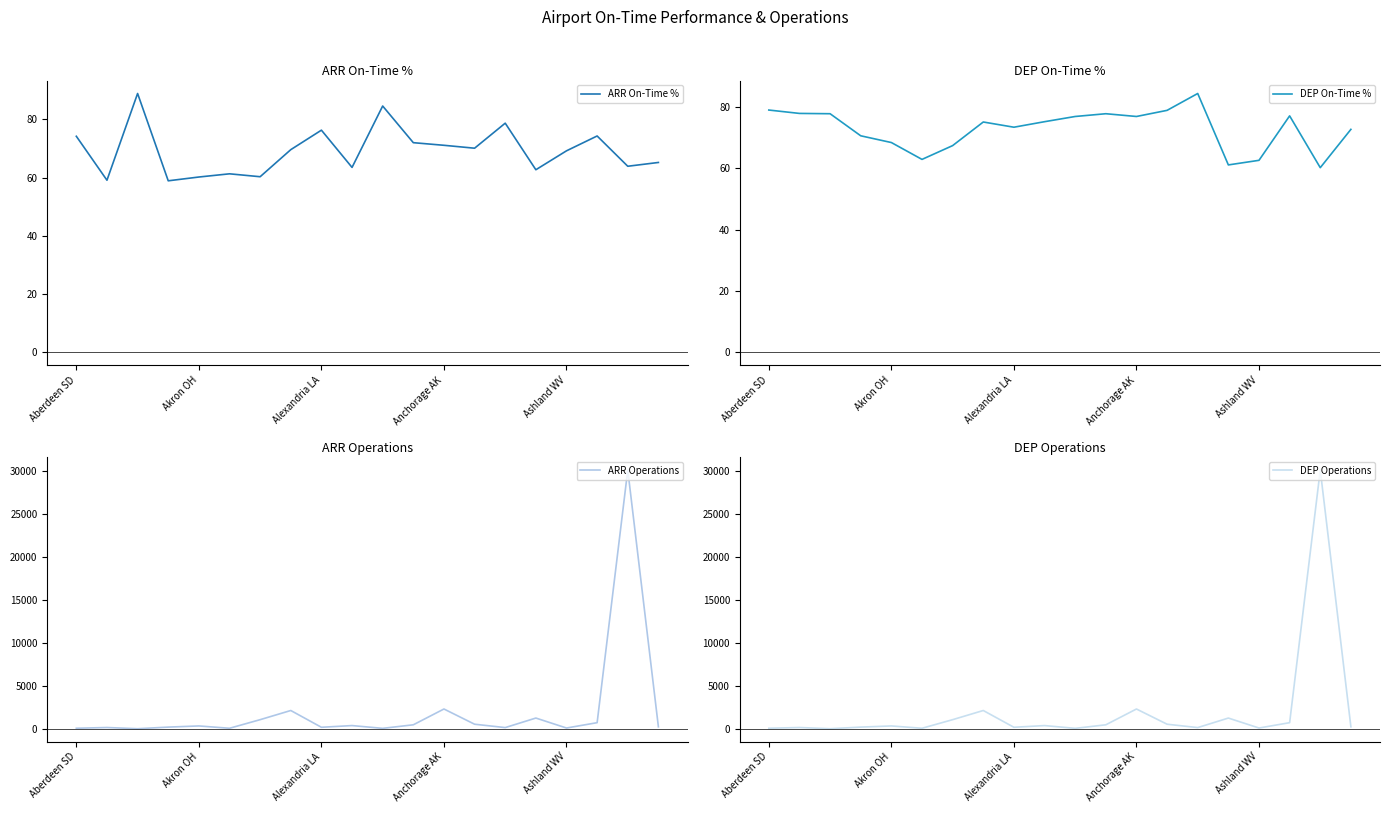

How many times do ARR On-Time % and DEP On-Time % cross each other?

10